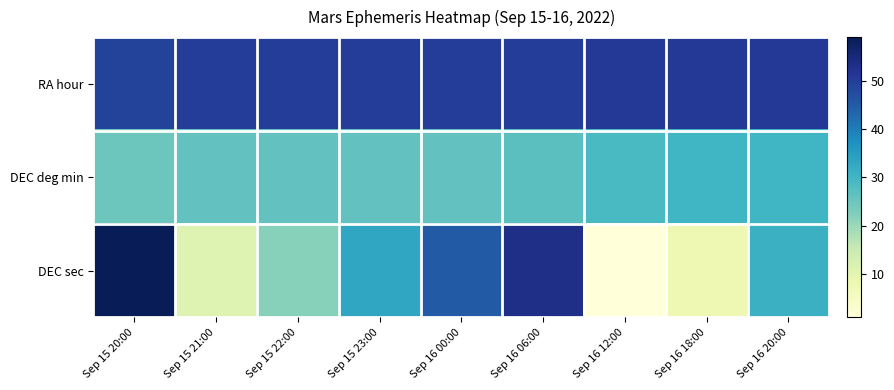

What is the total value across all series at Sep 16 18:00?

89